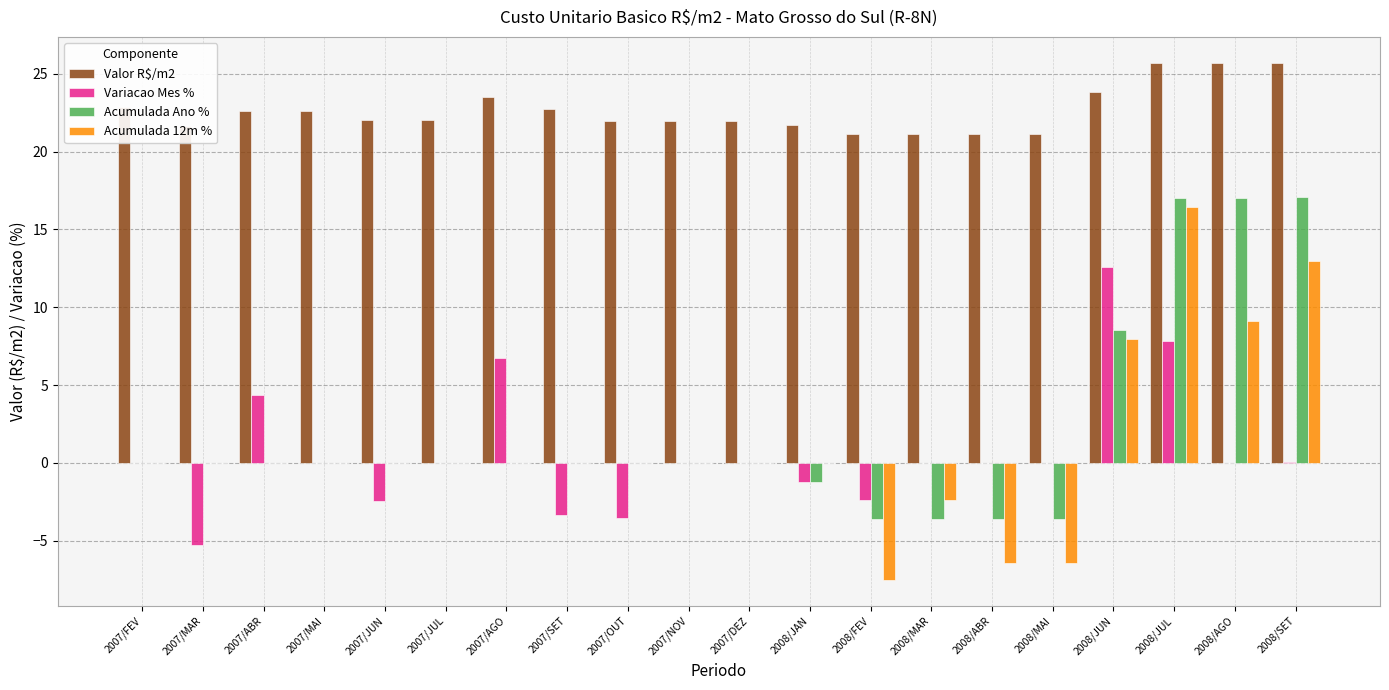

What is the sum of all Variacao Mes % values?

13.3